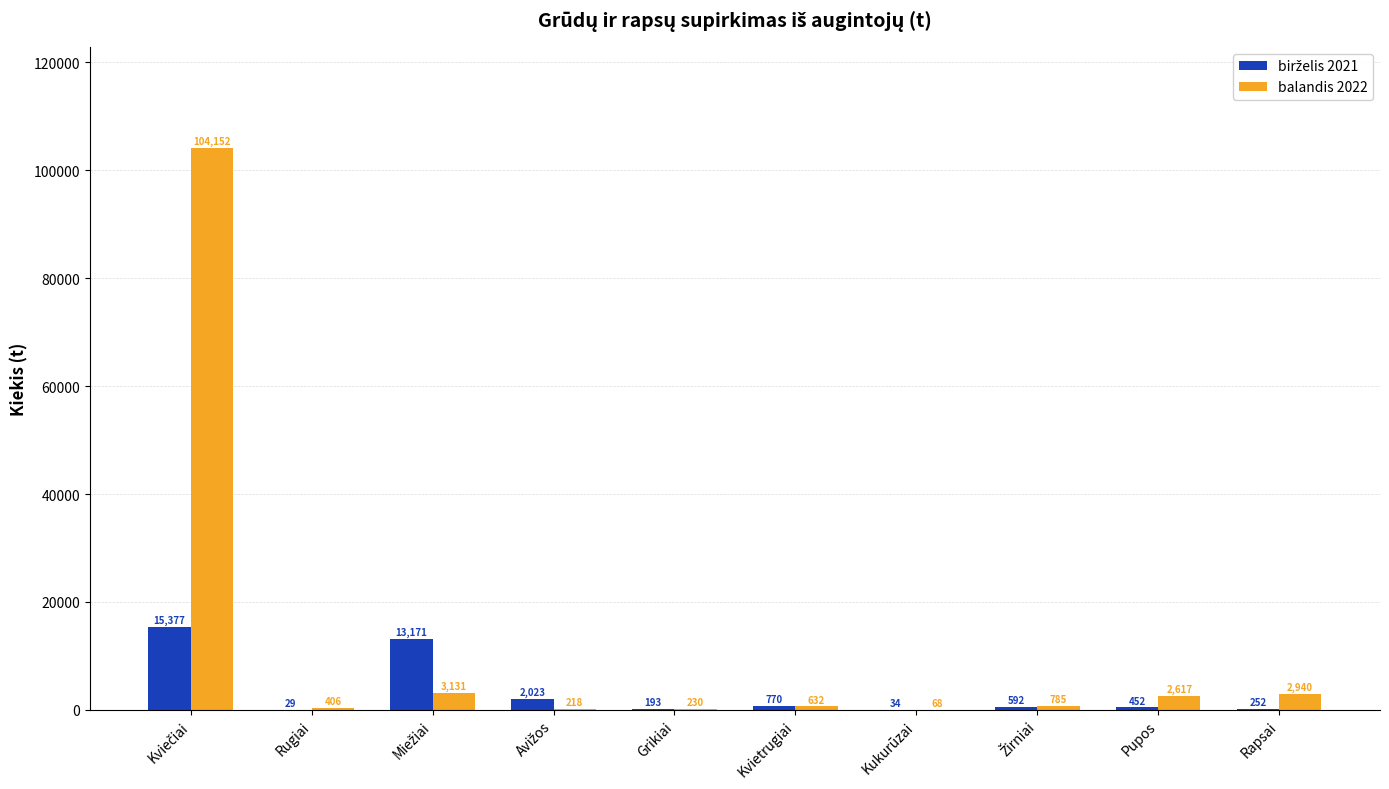

What is the highest value of the balandis 2022 series?

104151.5